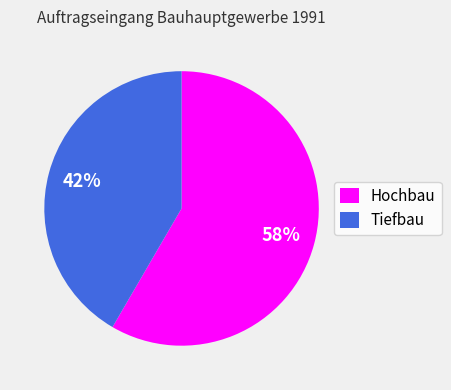

Is it true that Tiefbau is 42% of the pie?

True